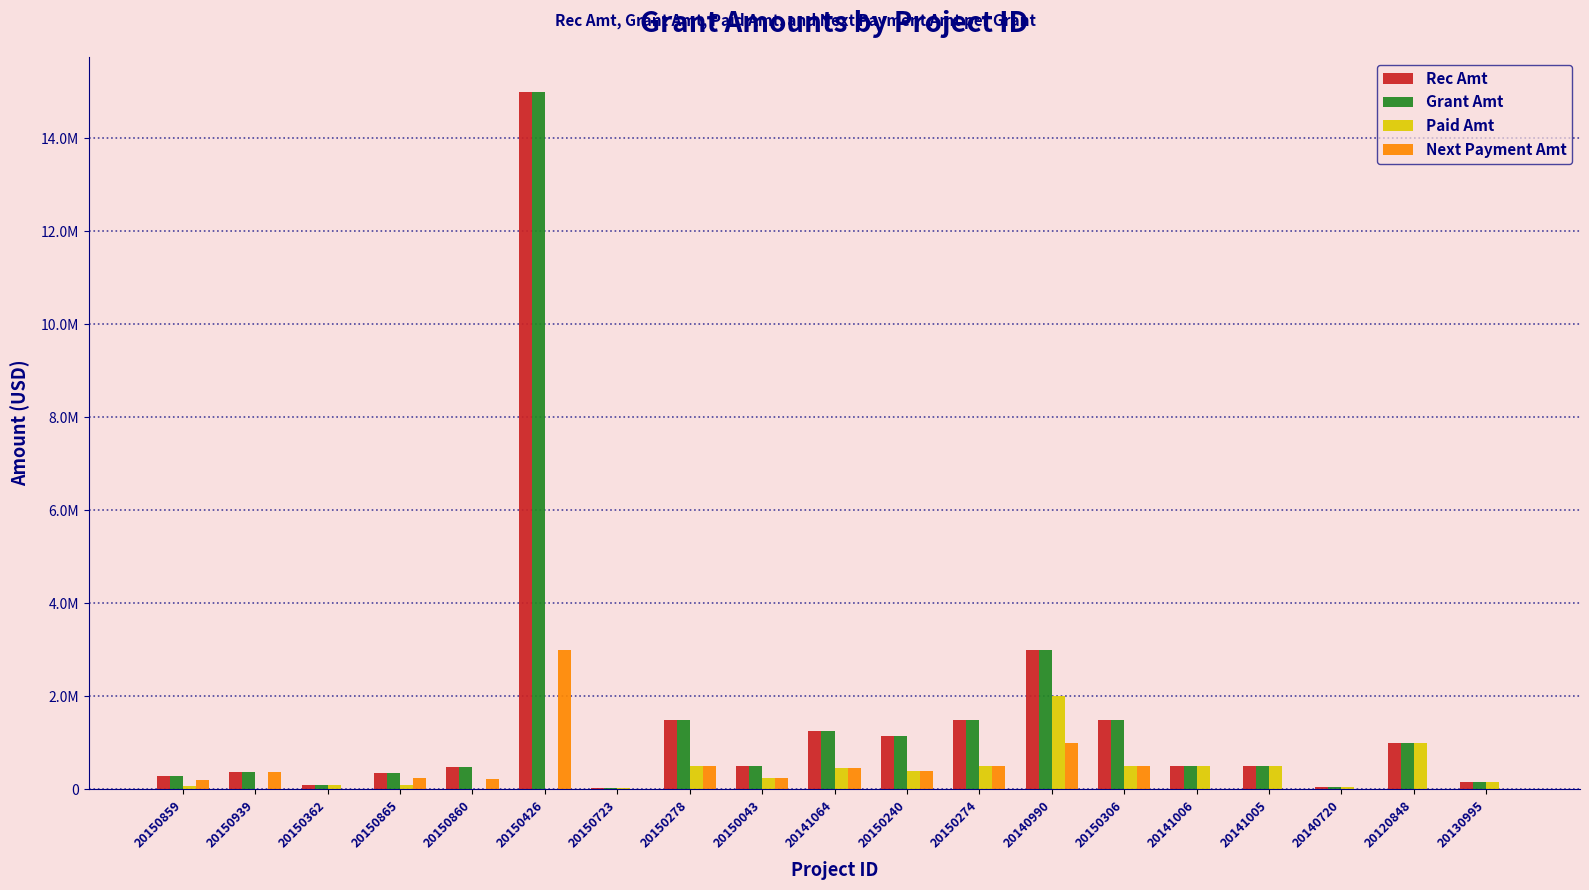

What are all the series names shown in the legend?

Rec Amt, Grant Amt, Paid Amt, Next Payment Amt